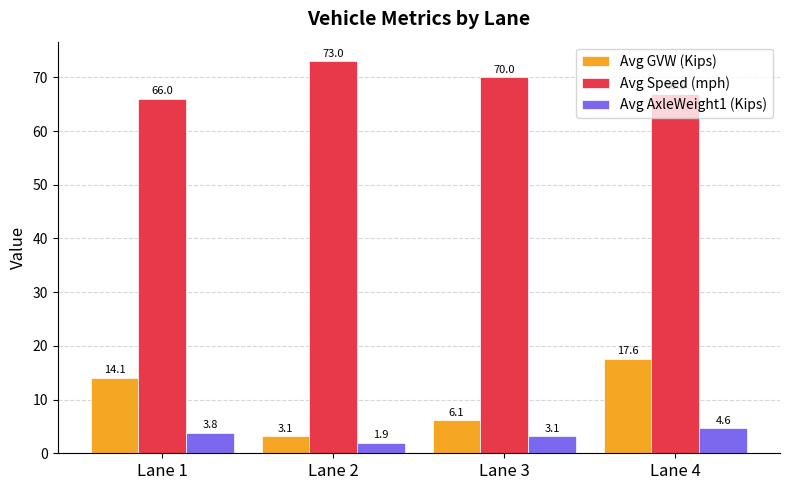

What is the spread (max minus min) of values at Lane 1?

62.2